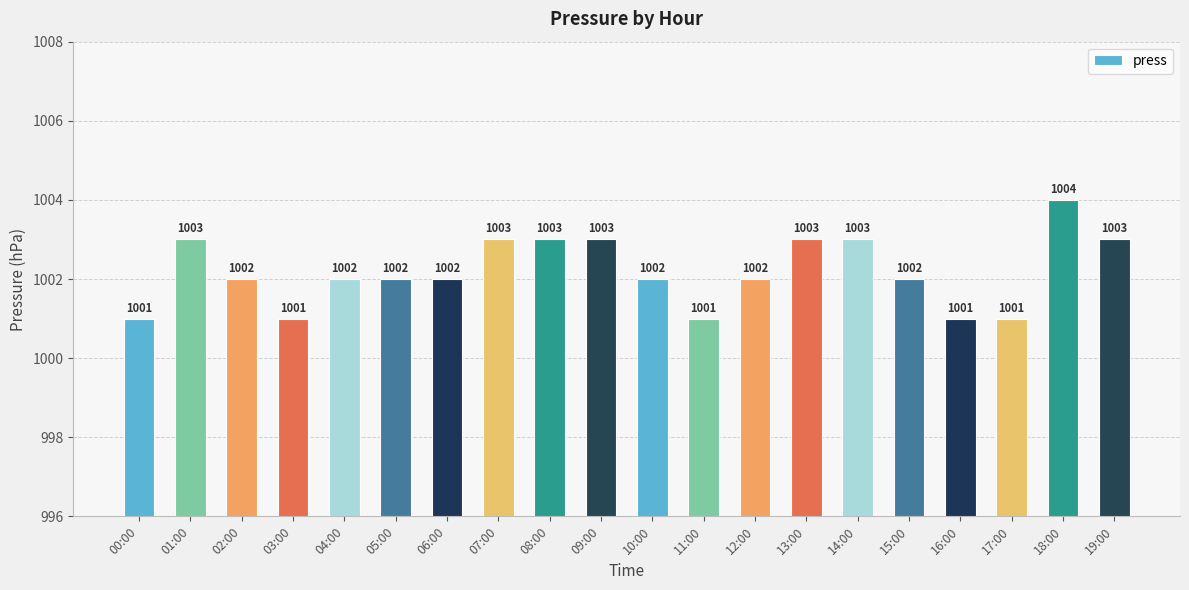

Are the bars horizontal?

No